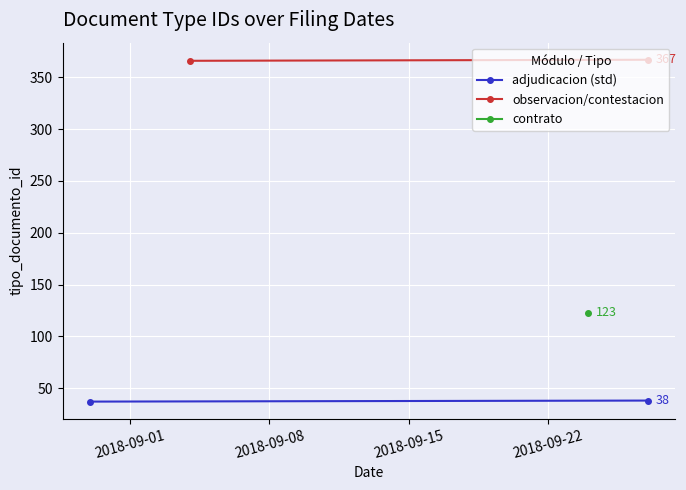

True or false: observacion/contestacion has a value of 611 at 2018-09-01.

False